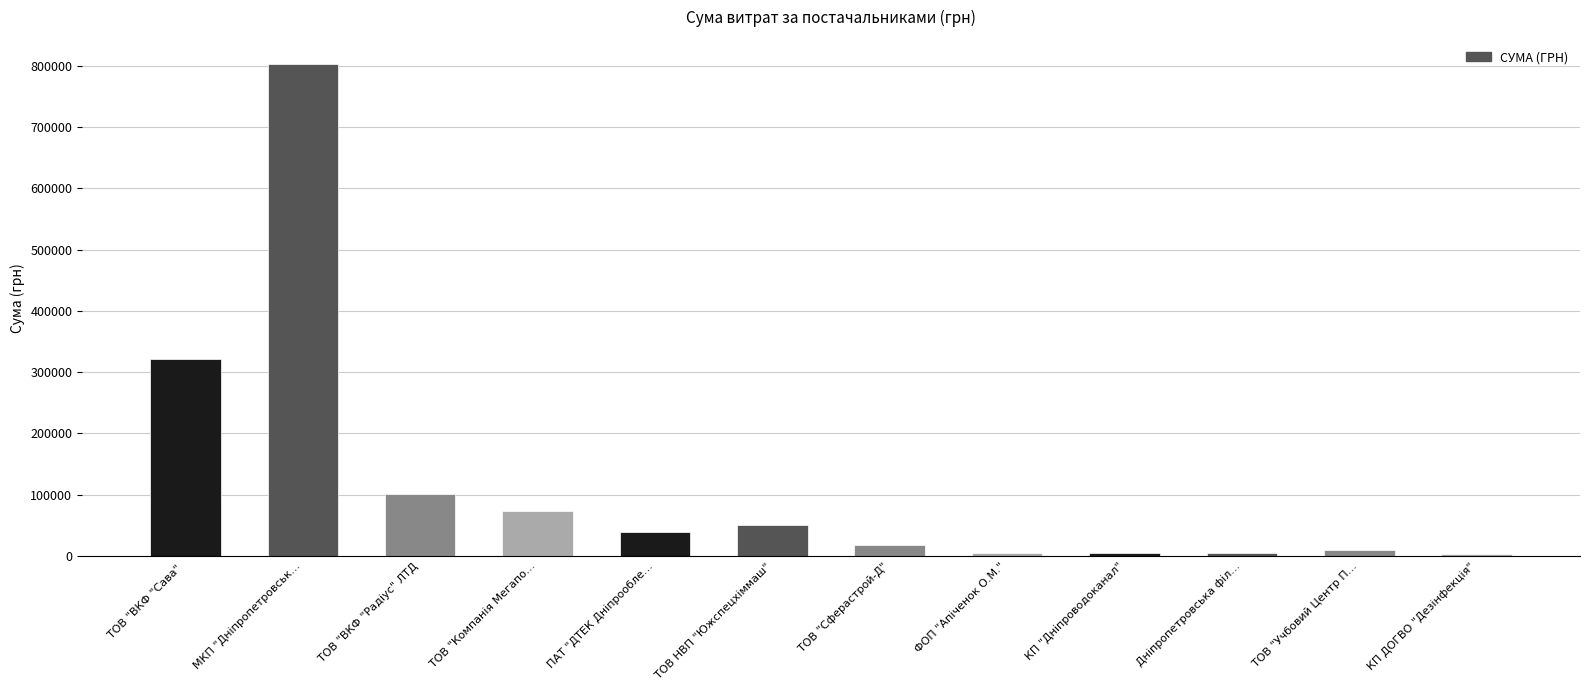

At which label is the value closest to 403092?

ТОВ "ВКФ "Сава" 